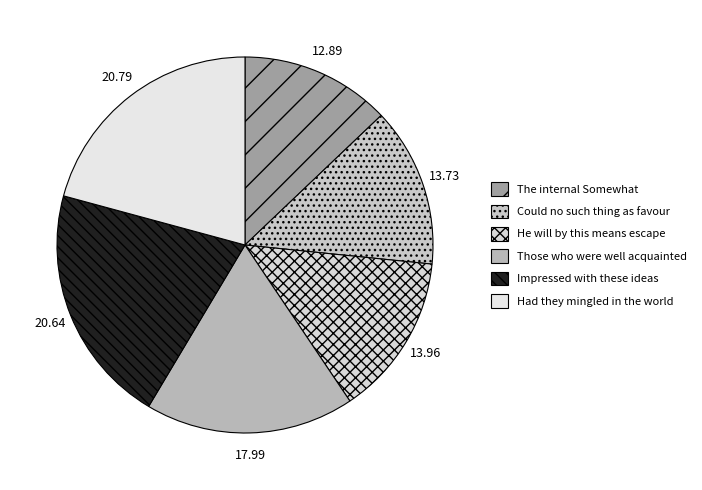

What is the total percentage of Those who were well acquainted and Had they mingled in the world?

38.8%